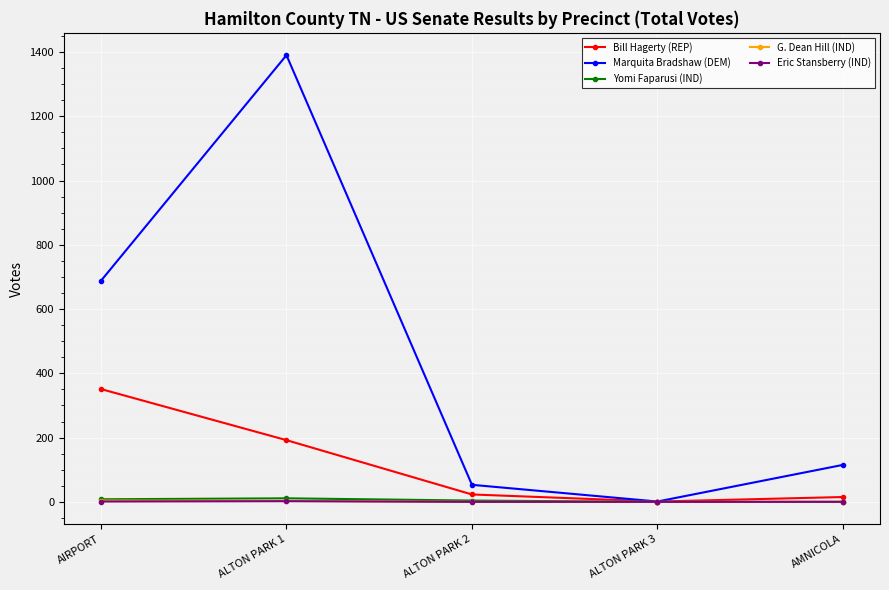

At which category does Marquita Bradshaw (DEM) reach its first local valley?

ALTON PARK 3